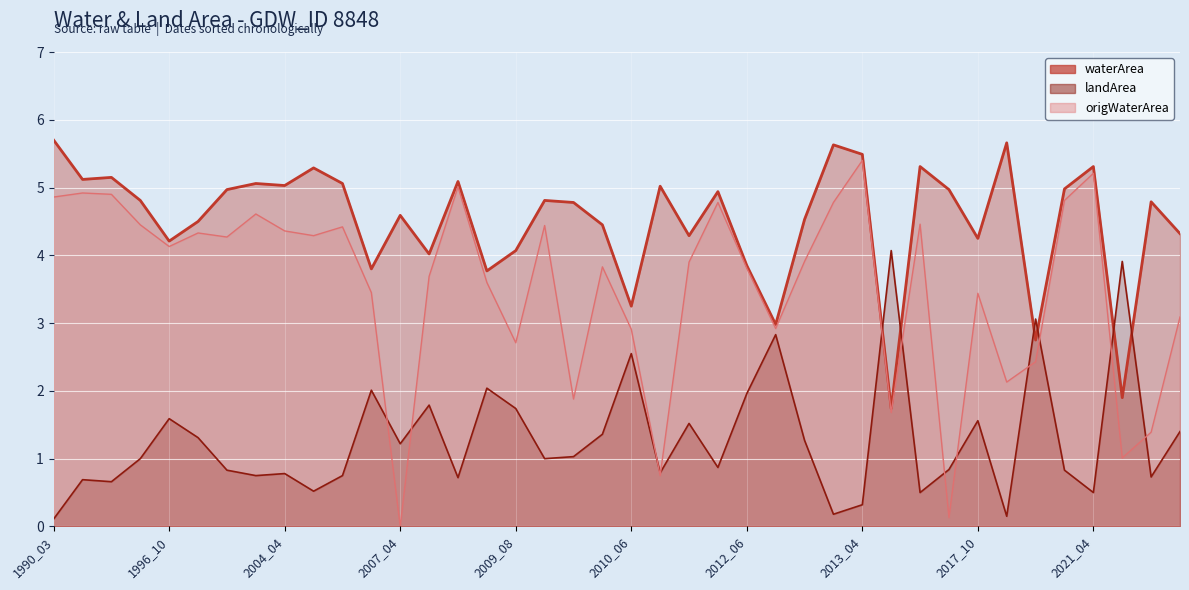

Where is the first local maximum for waterArea?

1995_04